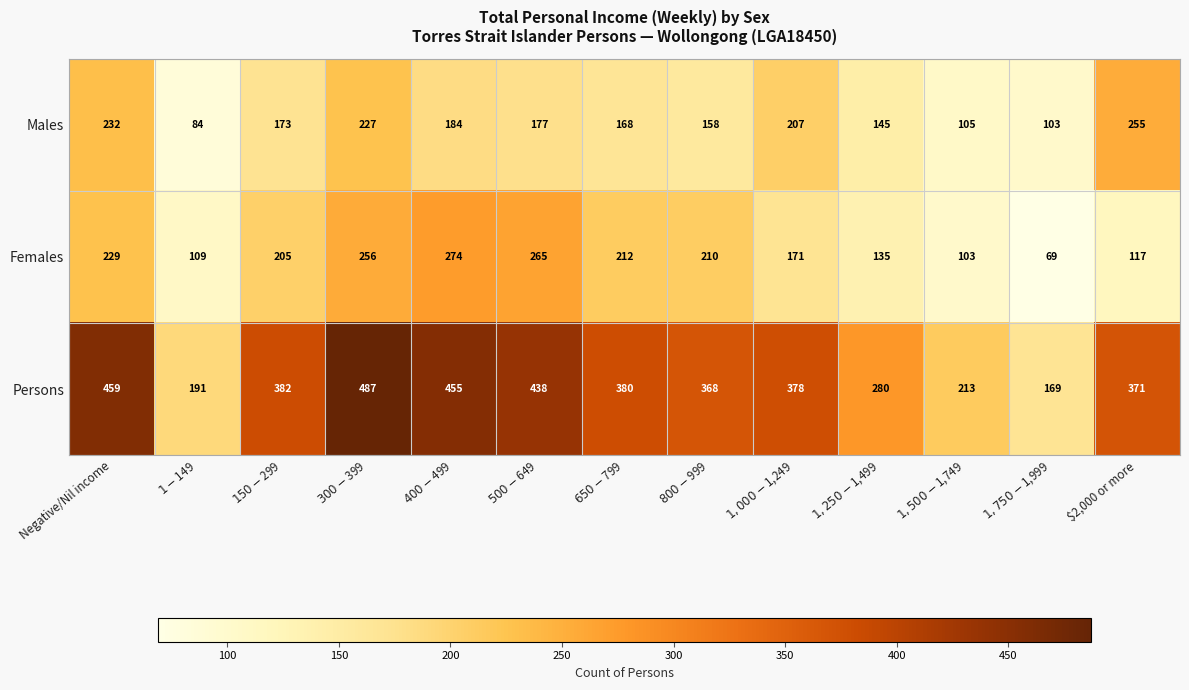

What is the minimum value shown in the chart?

69